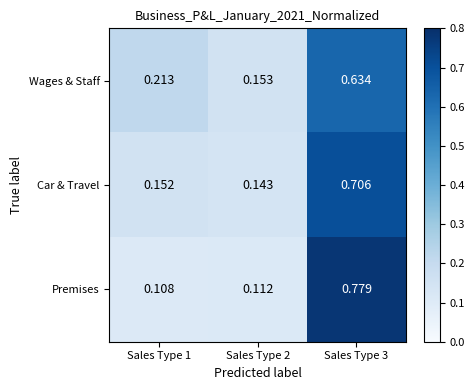

What is the total value across all series at Sales Type 2?

0.4